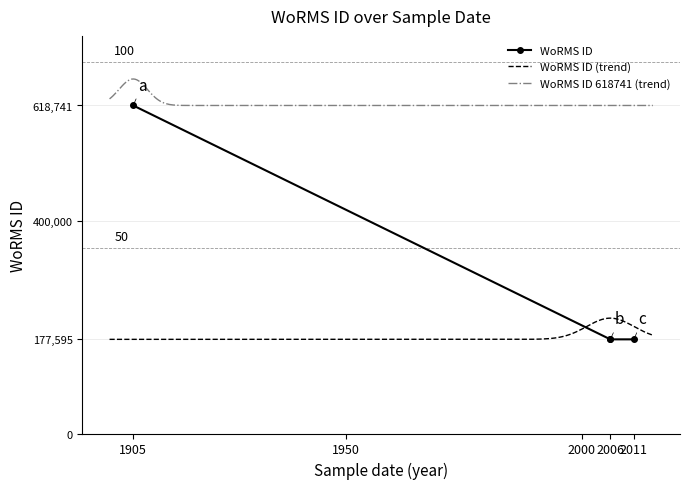

True or false: WoRMS ID (trend) and WoRMS ID 618741 (trend) intersect in this chart.

False